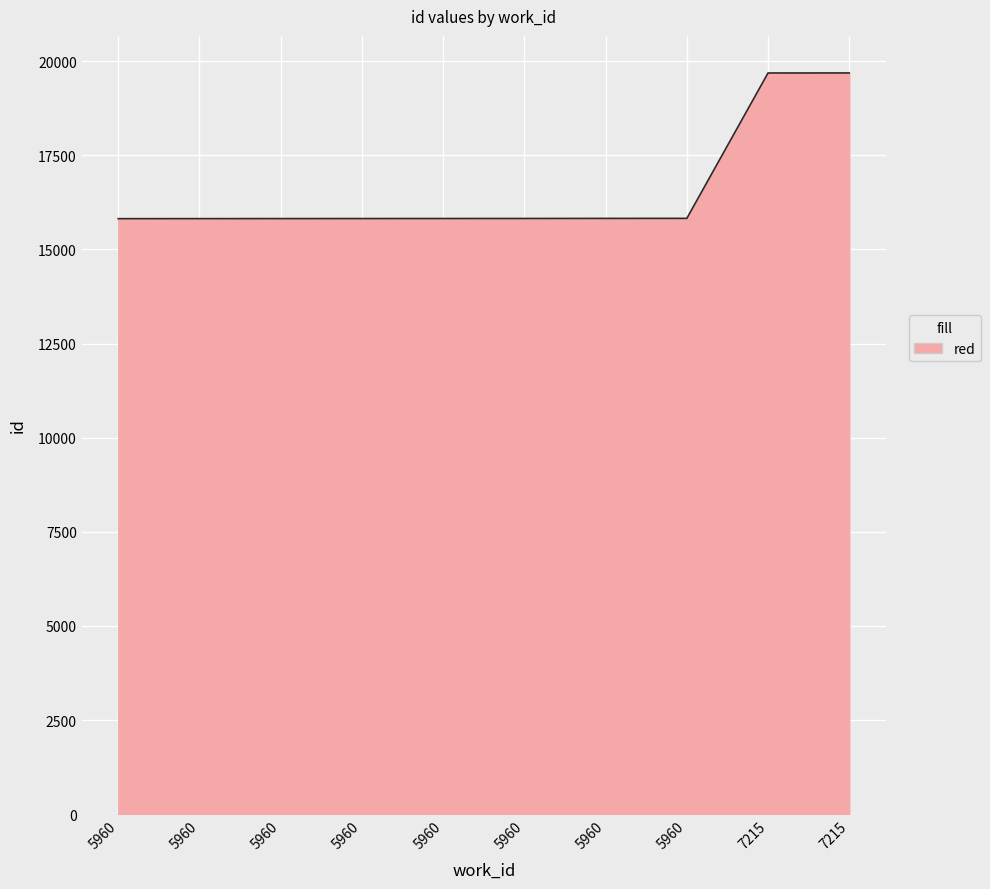

List the labels in order of value, smallest first.

5960, 5960, 5960, 5960, 5960, 5960, 5960, 5960, 7215, 7215